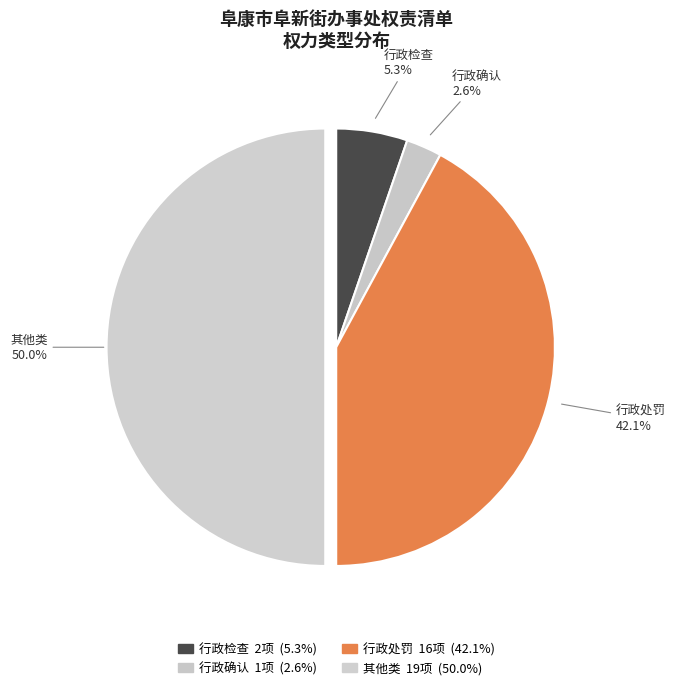

How many slices are in this pie chart?

4